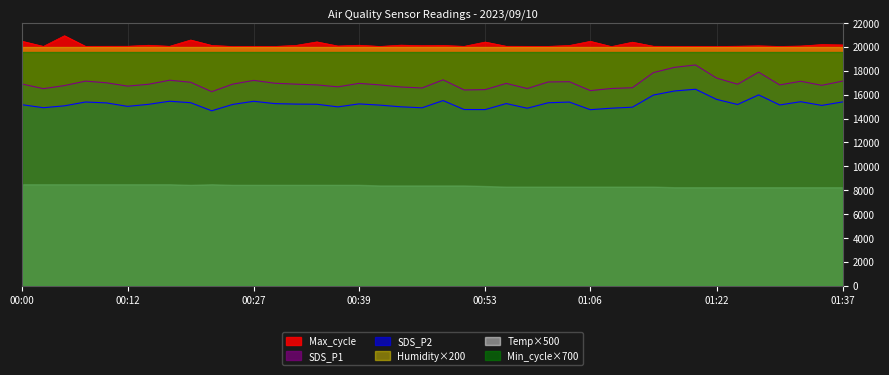

At which category is the sum across all series the highest?

01:19